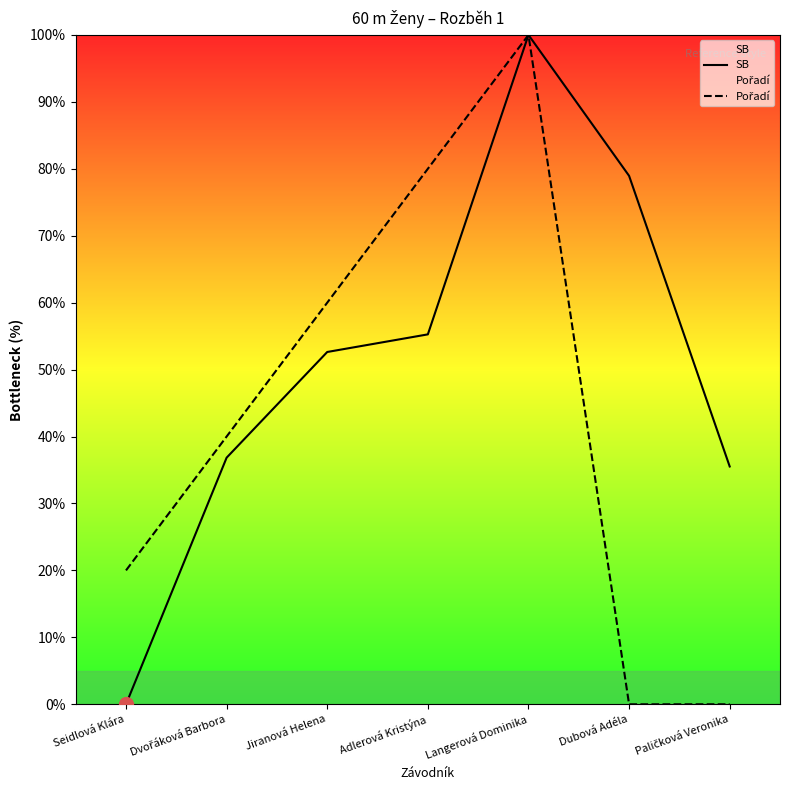

What is the label of the 4th point from the left?

Adlerová Kristýna